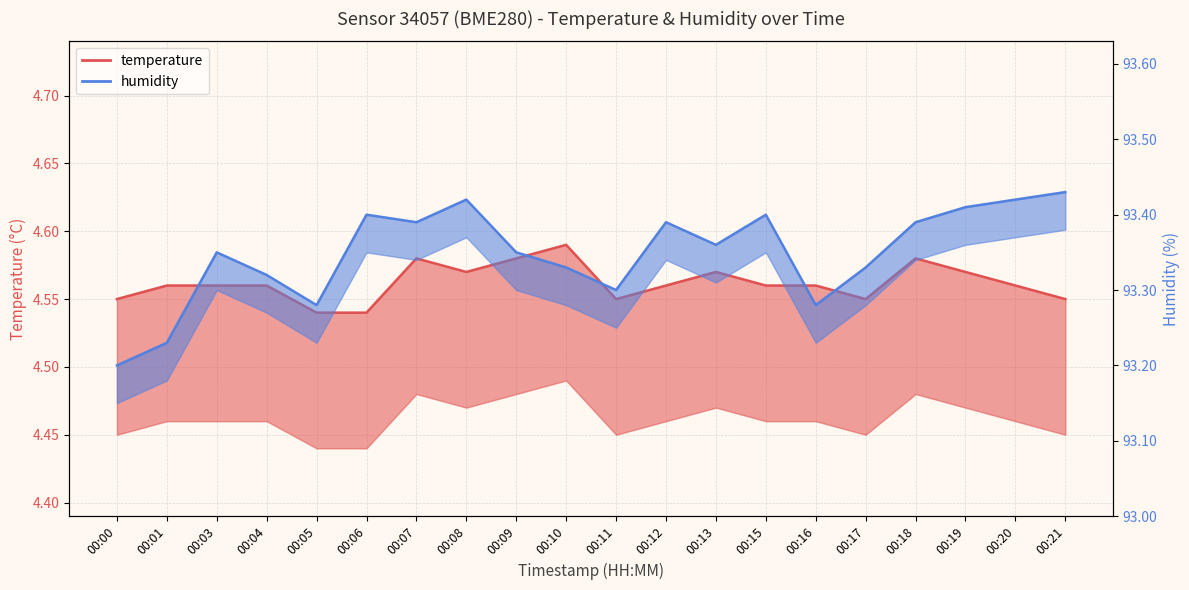

Rank the series by their average value, from lowest to highest.

temperature, humidity